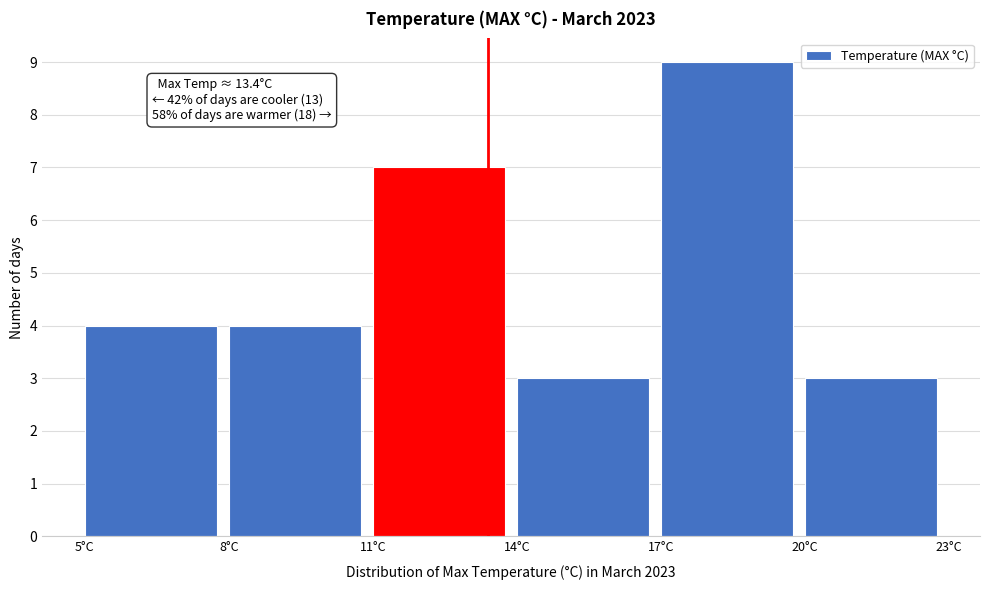

Over which range of the x-axis is the bar tallest?

17 to 20